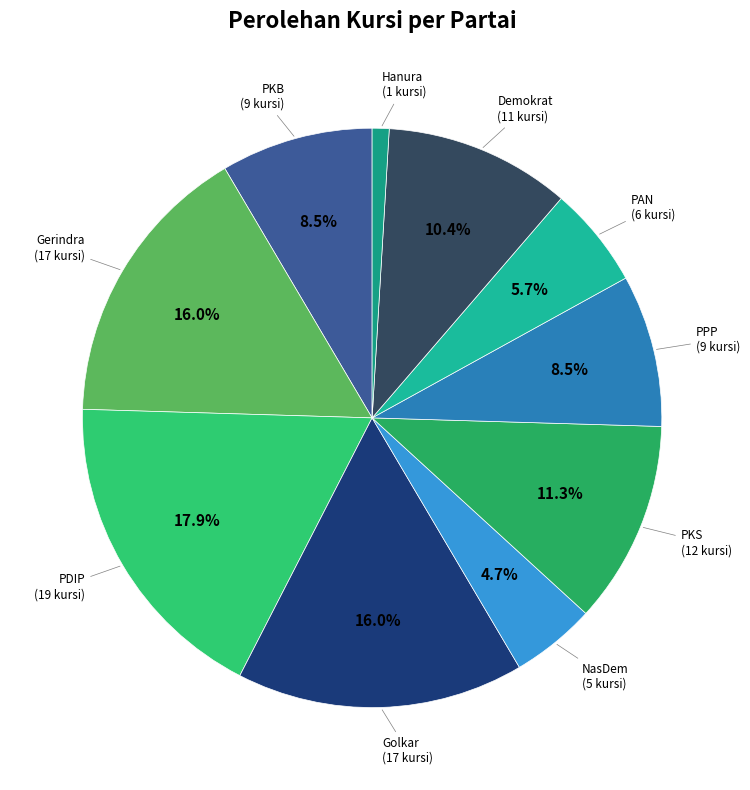

Is there a majority slice in this chart?

No